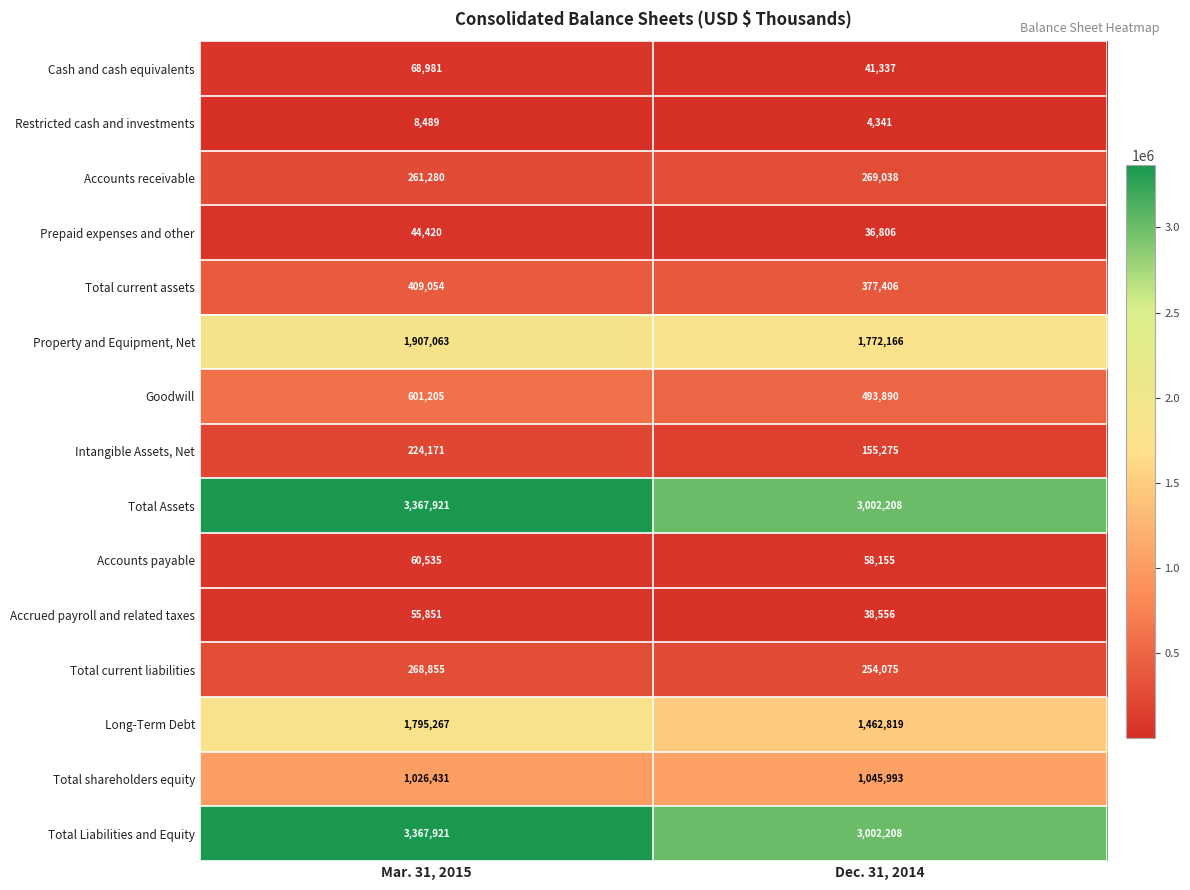

Reading left to right, transcribe all the data shown in this chart.

Cash and cash equivalents: 68981	41337
Restricted cash and investments: 8489	4341
Accounts receivable: 261280	269038
Prepaid expenses and other: 44420	36806
Total current assets: 409054	377406
Property and Equipment, Net: 1907063	1772166
Goodwill: 601205	493890
Intangible Assets, Net: 224171	155275
Total Assets: 3367921	3002208
Accounts payable: 60535	58155
Accrued payroll and related taxes: 55851	38556
Total current liabilities: 268855	254075
Long-Term Debt: 1795267	1462819
Total shareholders equity: 1026431	1045993
Total Liabilities and Equity: 3367921	3002208